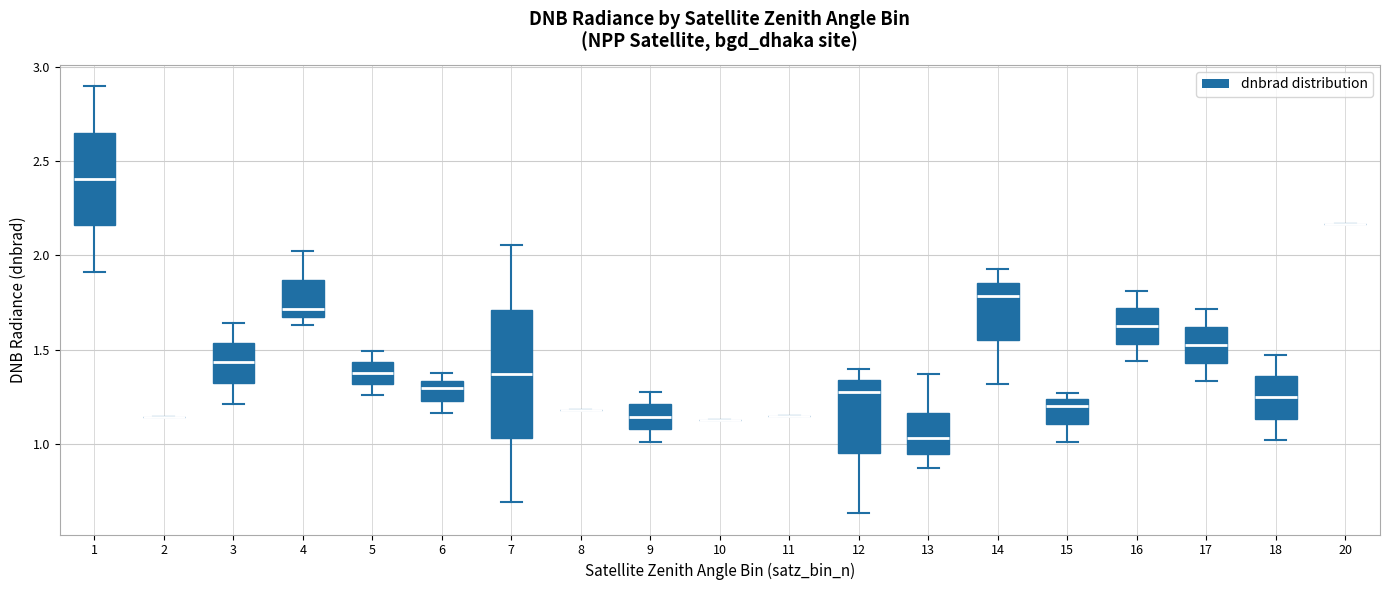

Reading left to right, read every box against the y-axis: the position of its median line, the range the box covers, and the ends of its whiskers. The values are not printed on the chart, so give them approximately, as read against the axis.

1: median 2.40, box 2.15 to 2.65, whiskers 1.90 to 2.90
2: box collapsed to a line at 1.15, whiskers 1.15 to 1.15
3: median 1.45, box 1.30 to 1.55, whiskers 1.20 to 1.65
4: median 1.70, box 1.65 to 1.85, whiskers 1.65 (just below the box's lower edge) to 2.00
5: median 1.40, box 1.30 to 1.45, whiskers 1.25 to 1.50
6: median 1.30, box 1.25 to 1.35, whiskers 1.15 to 1.35 (just above the box's upper edge)
7: median 1.35, box 1.05 to 1.70, whiskers 0.70 to 2.05
8: box collapsed to a line at 1.20, whiskers 1.20 to 1.20
9: median 1.15, box 1.10 to 1.20, whiskers 1.00 to 1.30
10: box collapsed to a line at 1.15, whiskers 1.15 to 1.15
11: box collapsed to a line at 1.15, whiskers 1.15 to 1.15
12: median 1.30, box 0.95 to 1.35, whiskers 0.65 to 1.40
13: median 1.05, box 0.95 to 1.15, whiskers 0.90 to 1.35
14: median 1.80, box 1.55 to 1.85, whiskers 1.30 to 1.95
15: median 1.20, box 1.10 to 1.25, whiskers 1.00 to 1.25 (just above the box's upper edge)
16: median 1.65, box 1.55 to 1.70, whiskers 1.45 to 1.80
17: median 1.50, box 1.45 to 1.60, whiskers 1.35 to 1.70
18: median 1.25, box 1.15 to 1.35, whiskers 1.00 to 1.45
20: box collapsed to a line at 2.15, whiskers 2.15 to 2.15